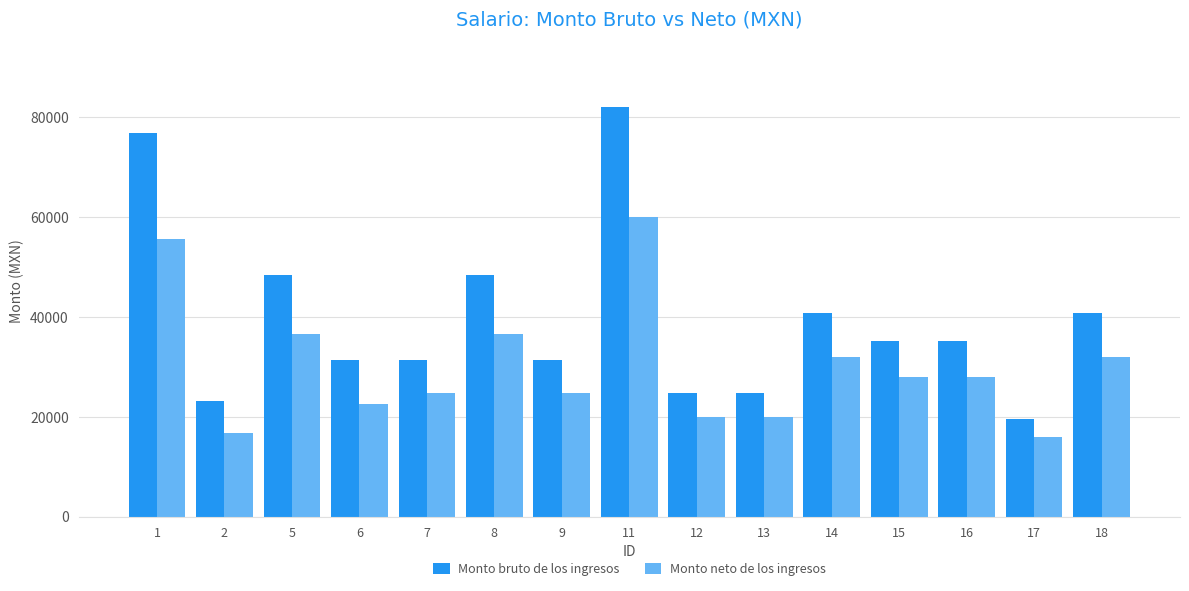

List the series in order of their overall mean, highest first.

Monto bruto de los ingresos, Monto neto de los ingresos